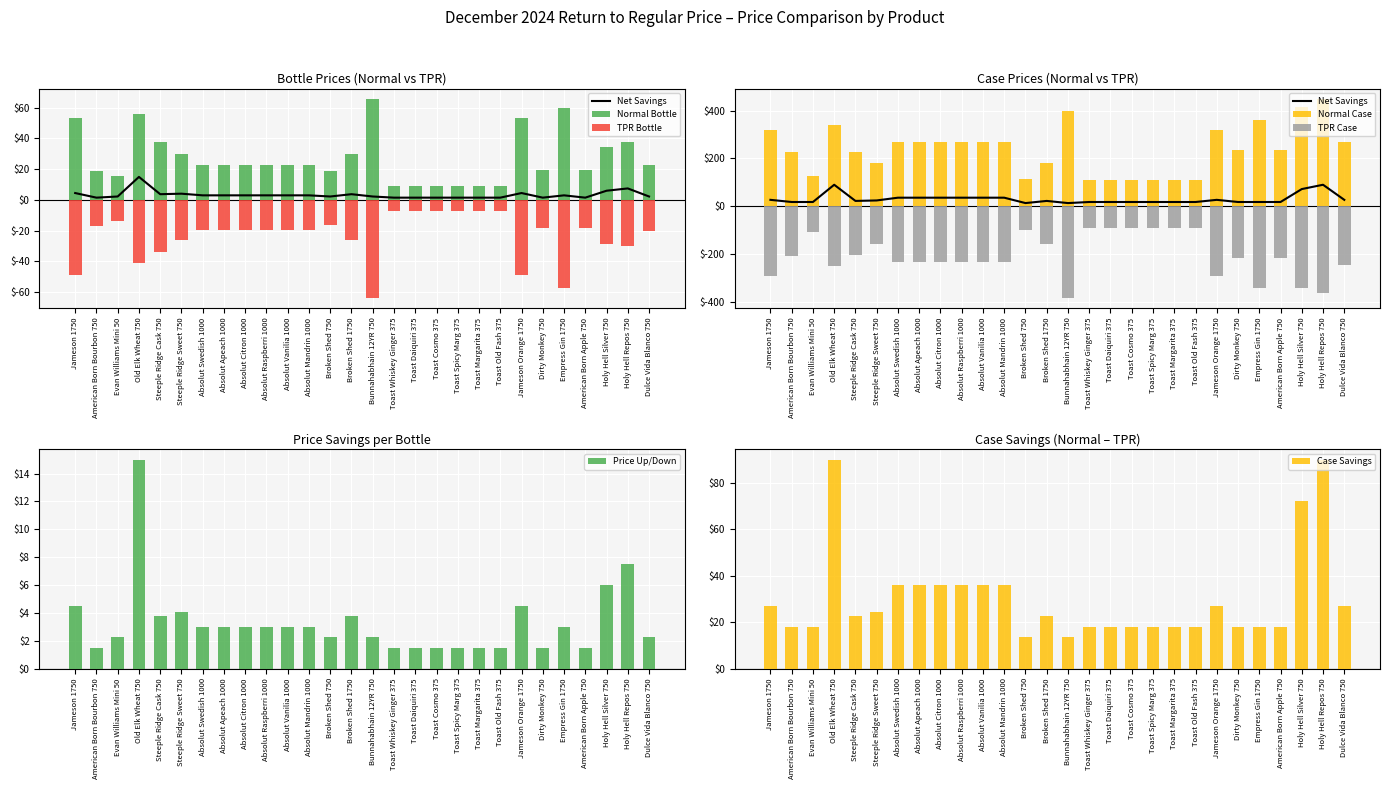

What is the highest value of the Price Up/Down series?

15.0